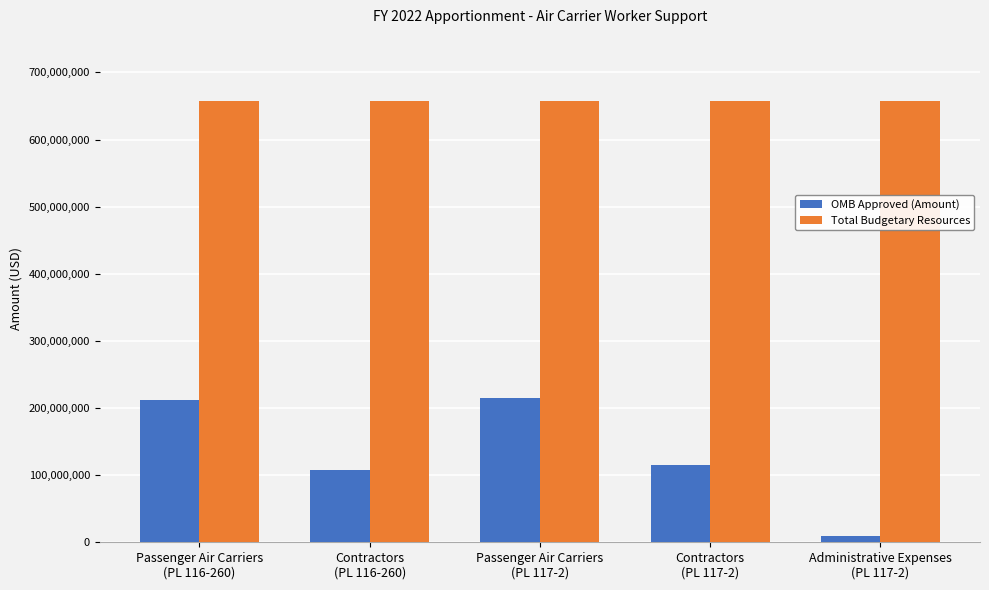

What is the spread (max minus min) of values at Passenger Air Carriers
(PL 116-260)?

445149075